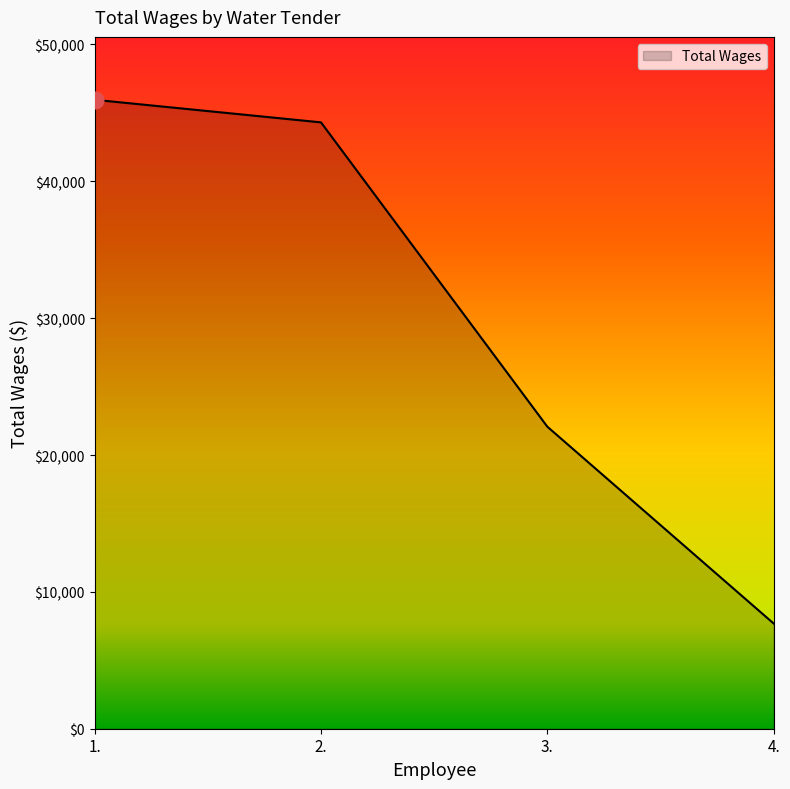

What is the smallest value displayed?

7690